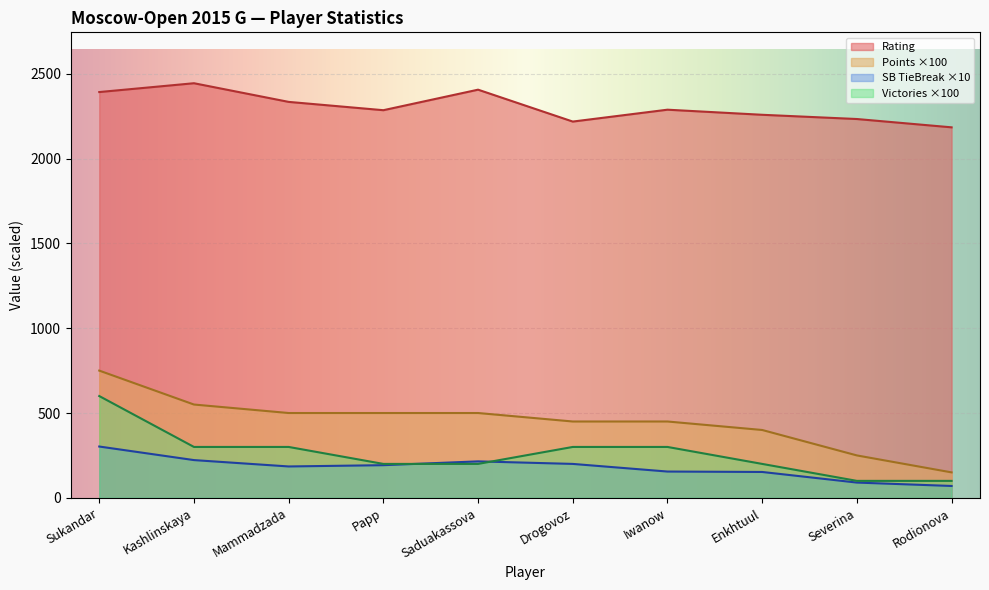

Where does the Points series first go above 500?

Sukandar